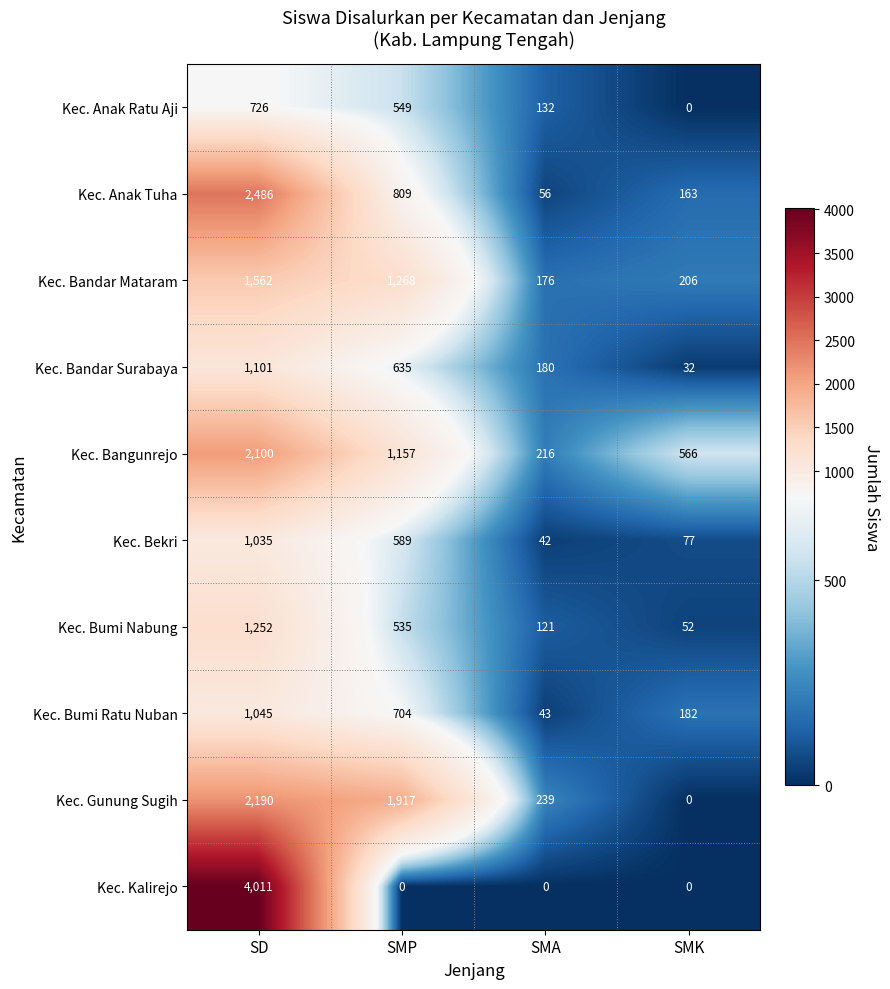

At SMP, list the series in order from smallest to largest.

Kec. Kalirejo, Kec. Bumi Nabung, Kec. Anak Ratu Aji, Kec. Bekri, Kec. Bandar Surabaya, Kec. Bumi Ratu Nuban, Kec. Anak Tuha, Kec. Bangunrejo, Kec. Bandar Mataram, Kec. Gunung Sugih